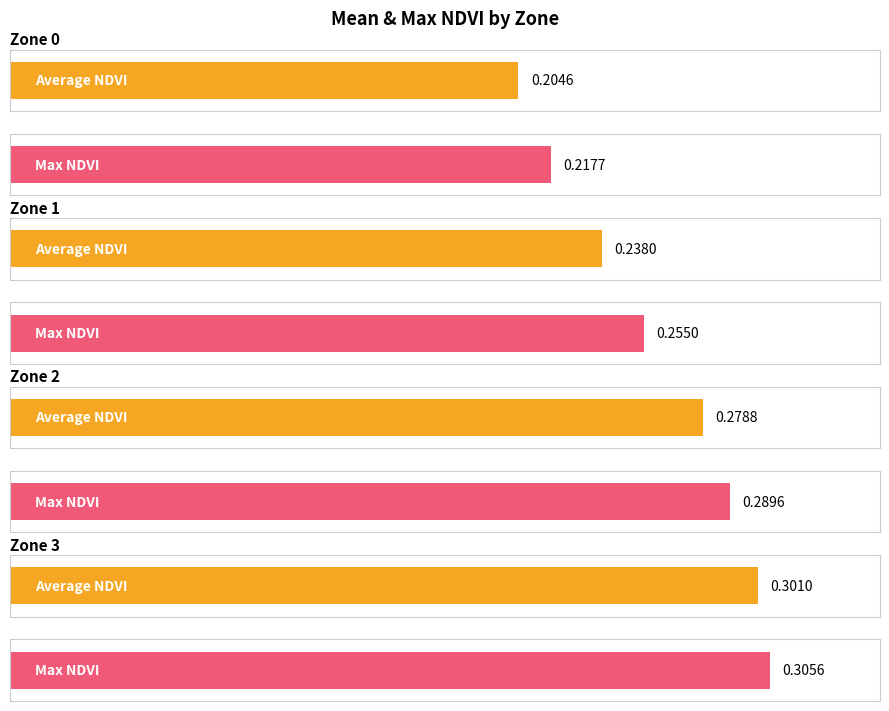

What is the difference between the second highest and minimum values in the Max NDVI series?

0.1